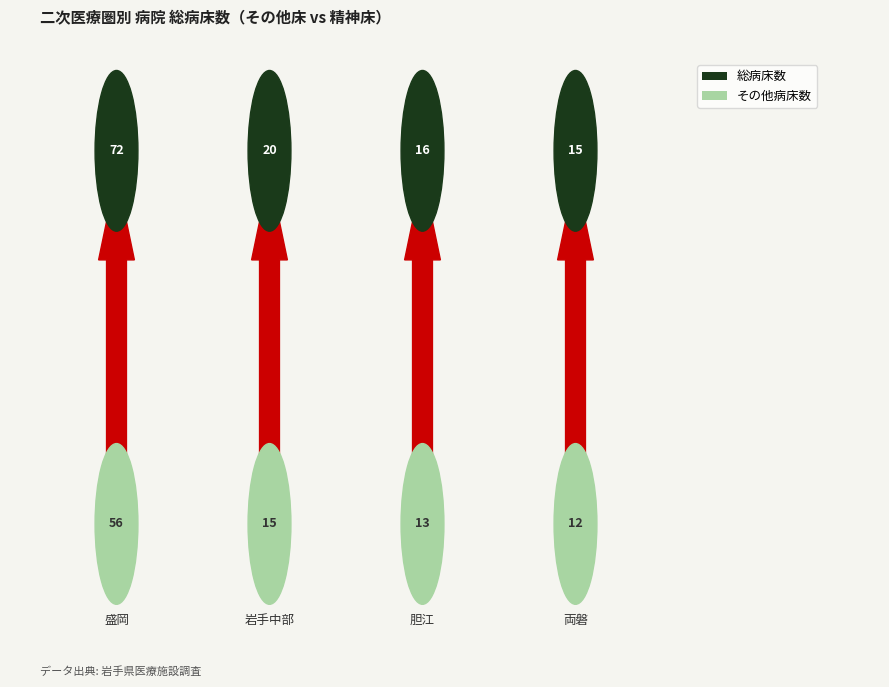

At which category does the chart reach its peak across all series?

盛岡